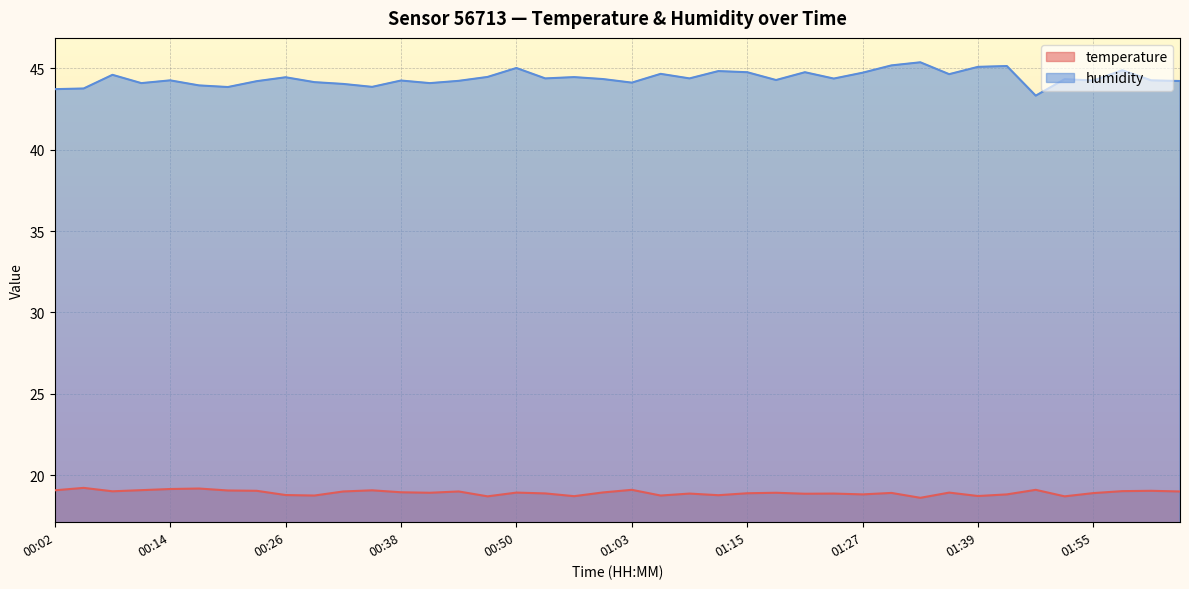

List the series in order of their peak value, highest first.

humidity, temperature